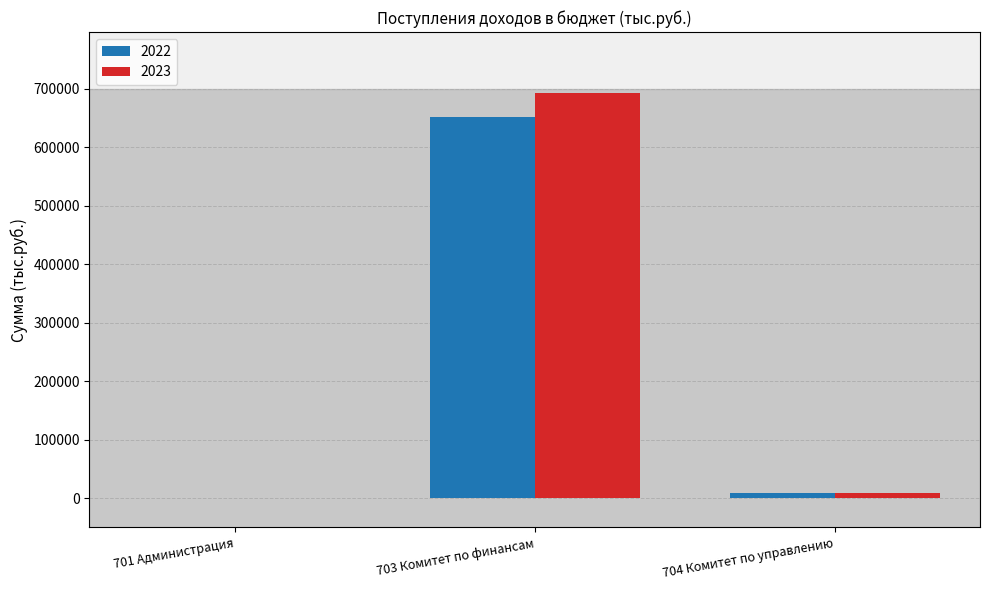

What is the difference between the 2022 values at 703 Комитет по финансам and 701 Администрация?

652385.2